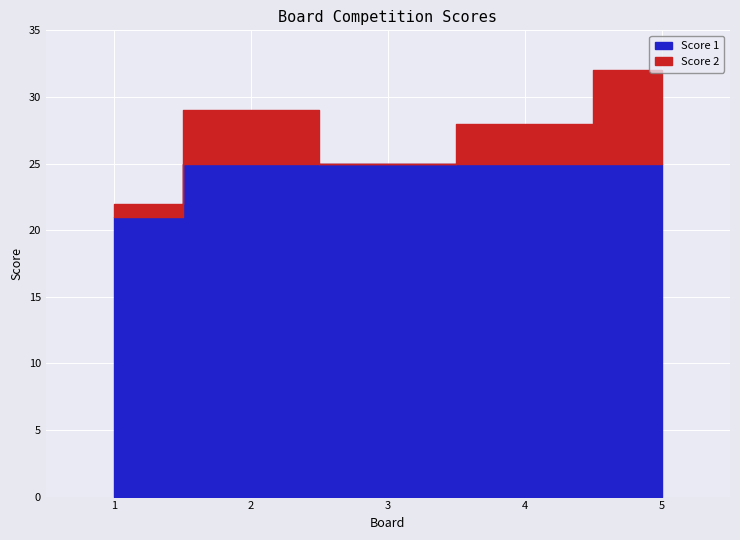

True or false: Score 1 and Score 2 cross at least once.

False